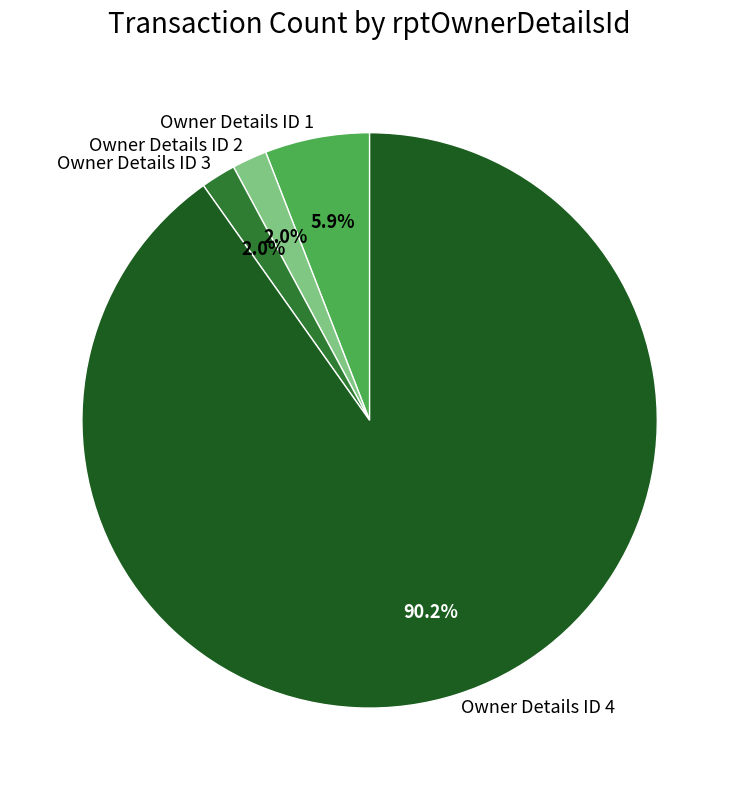

Does any single category account for the majority?

Yes